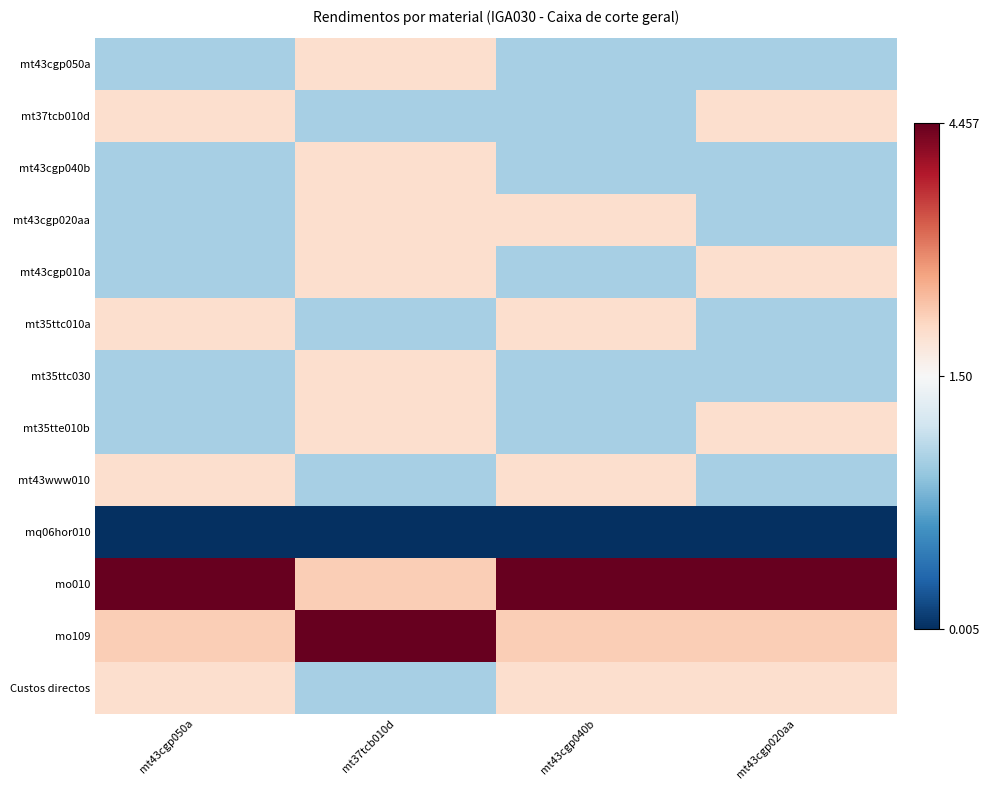

Which series has the largest range (max minus min)?

mo010